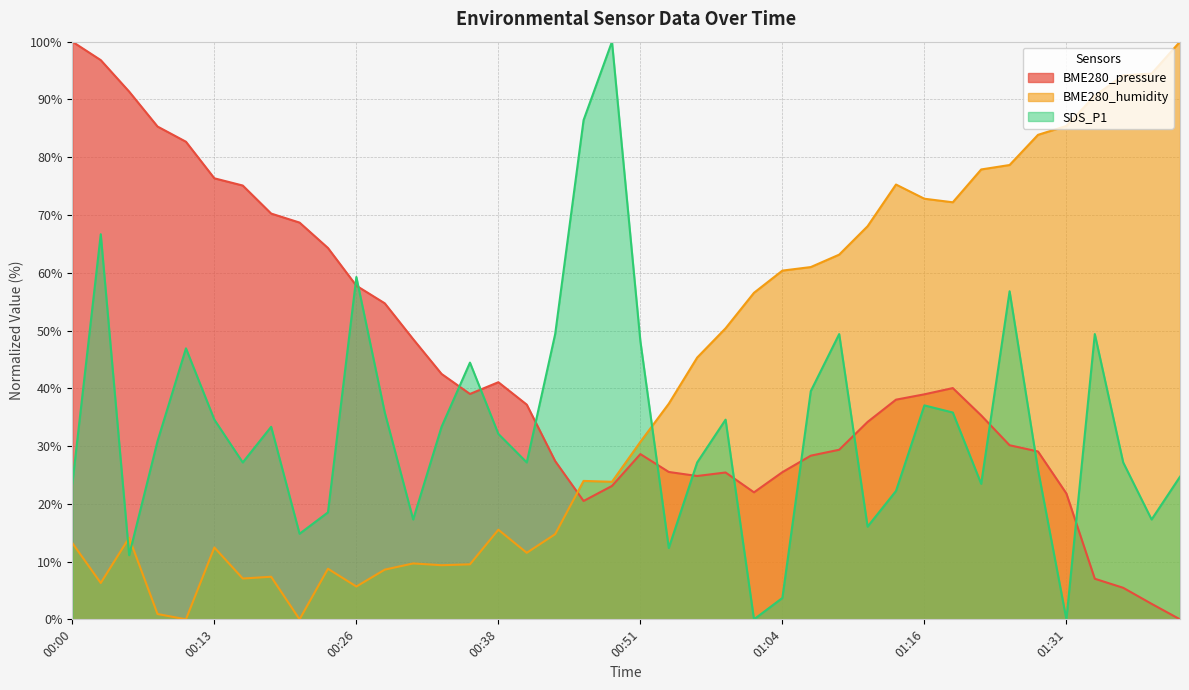

True or false: BME280_pressure and BME280_humidity cross at least once.

True